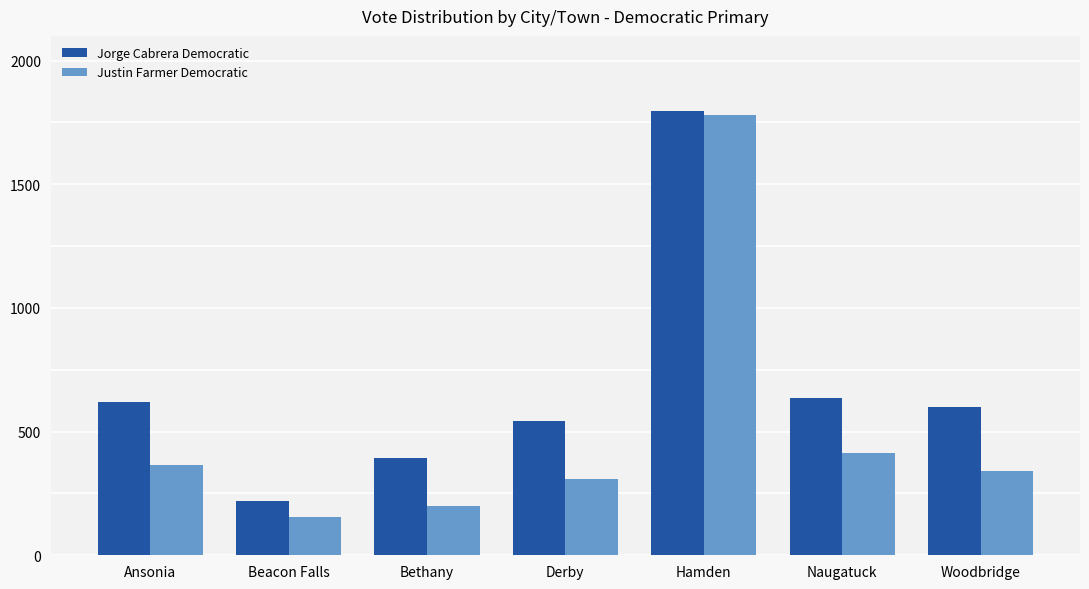

At which label does Justin Farmer Democratic reach its minimum?

Beacon Falls